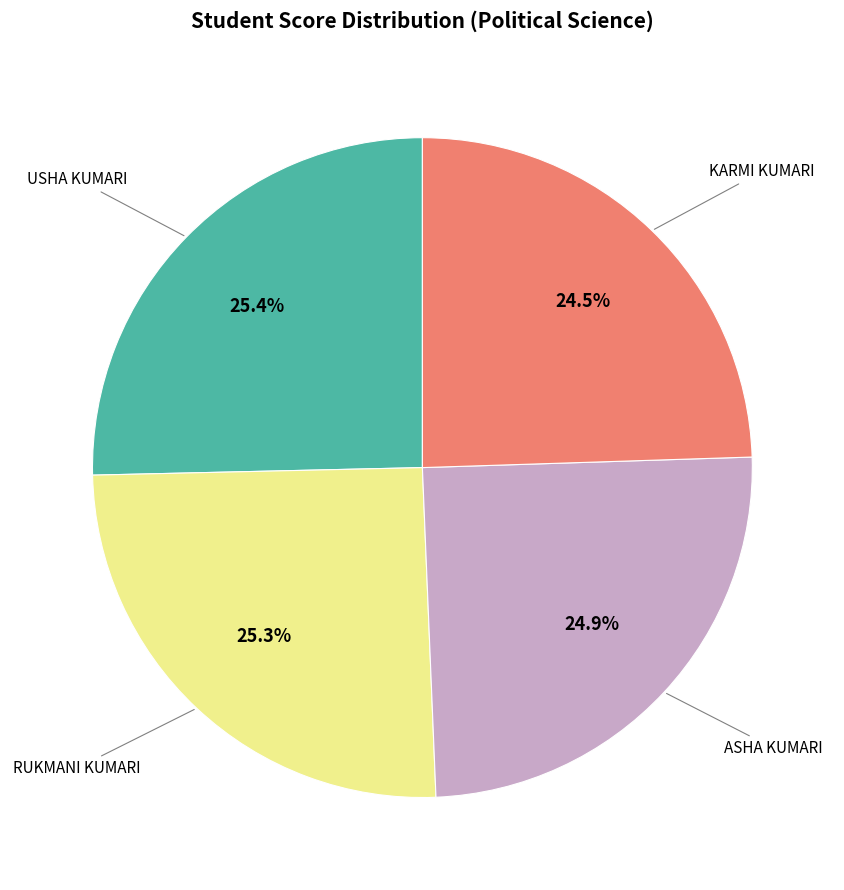

Is there any slice that represents more than half of the pie?

No